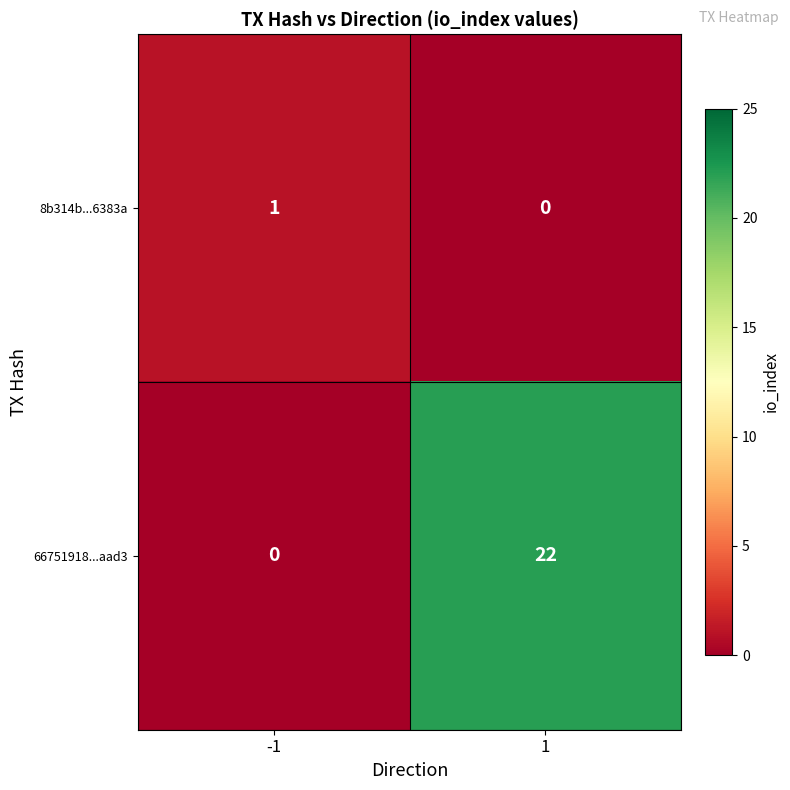

What is the maximum value for 66751918...aad3?

22